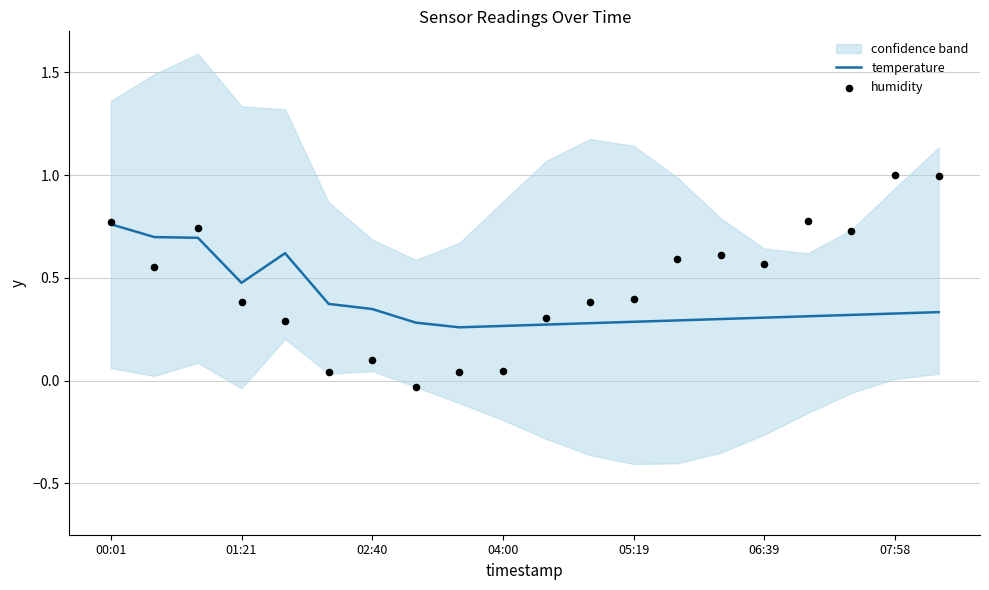

At how many categories does at least one series exceed 0?

20